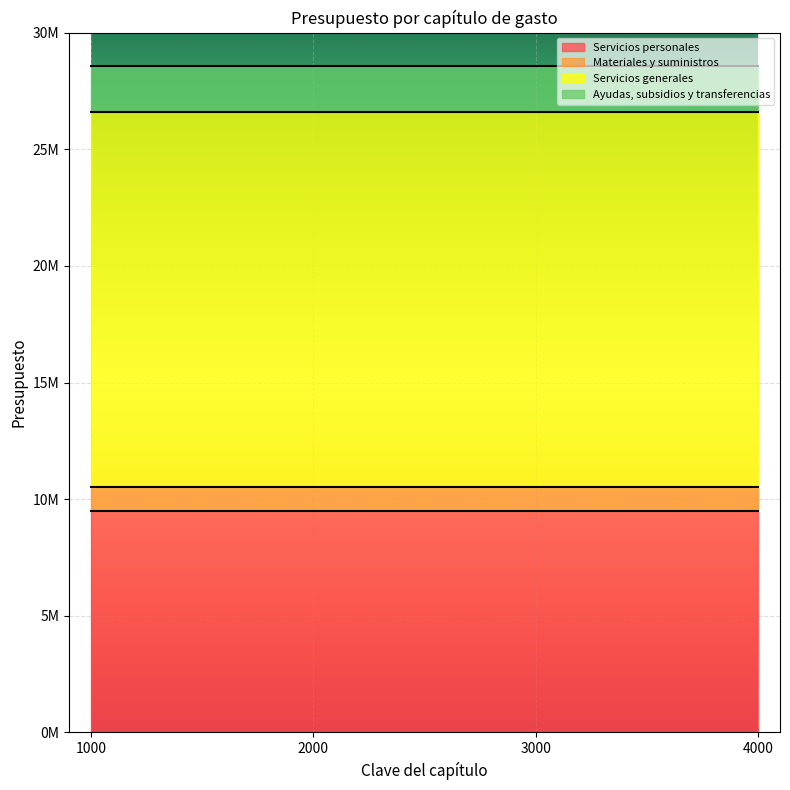

At which label is Materiales y suministros closest to 1041791?

1000